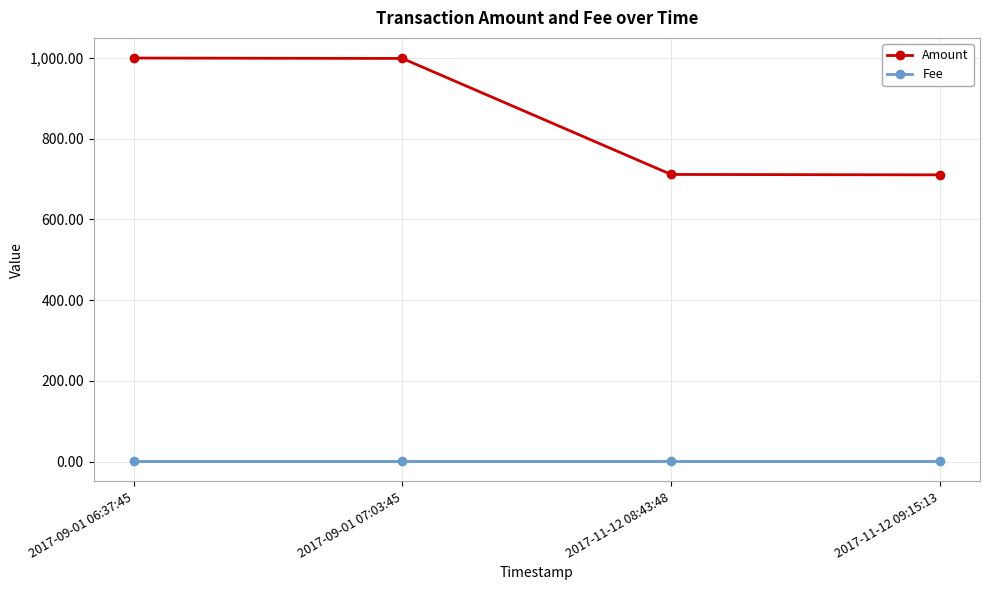

What is the spread (max minus min) of values at 2017-09-01 07:03:45?

998.0